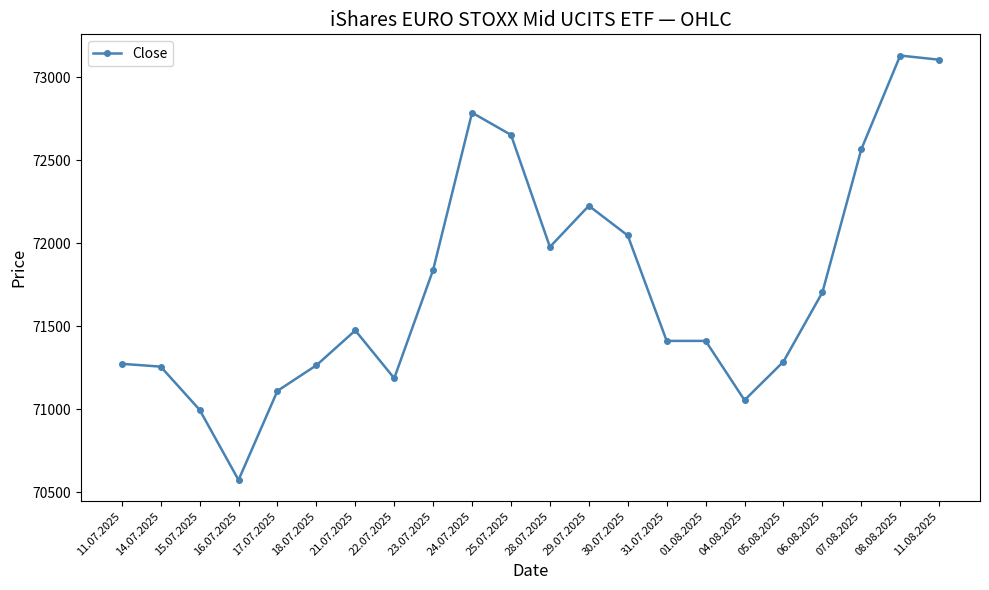

What is the average value?

71744